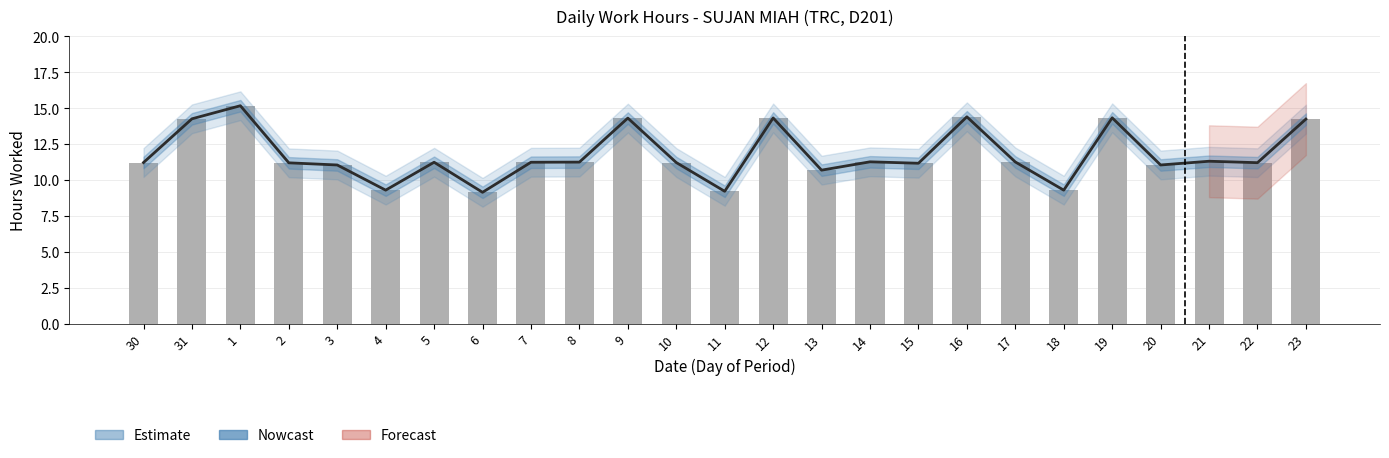

Are the bars horizontal?

No